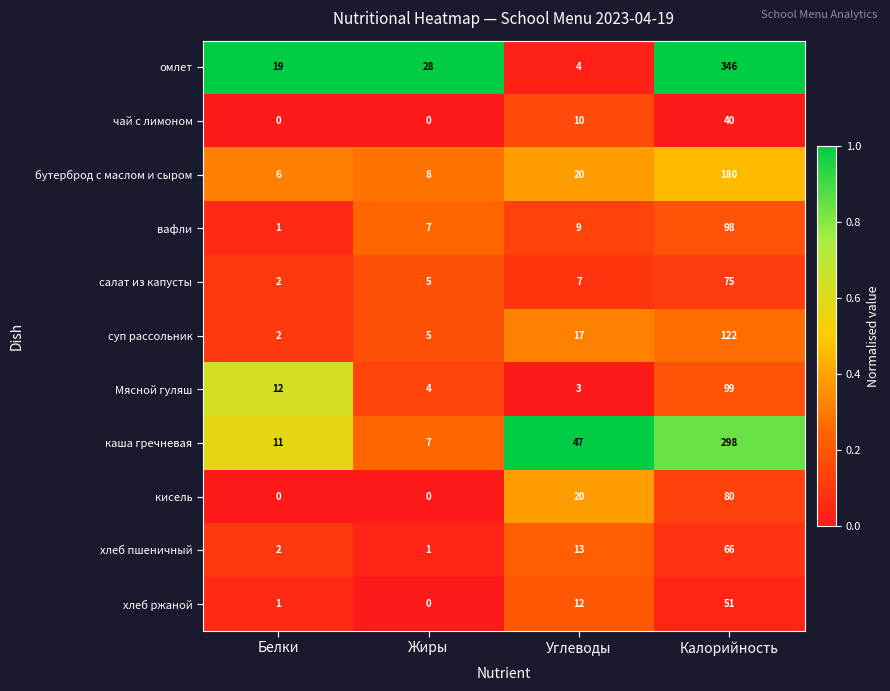

Which series changed the most between Жиры and Углеводы?

каша гречневая